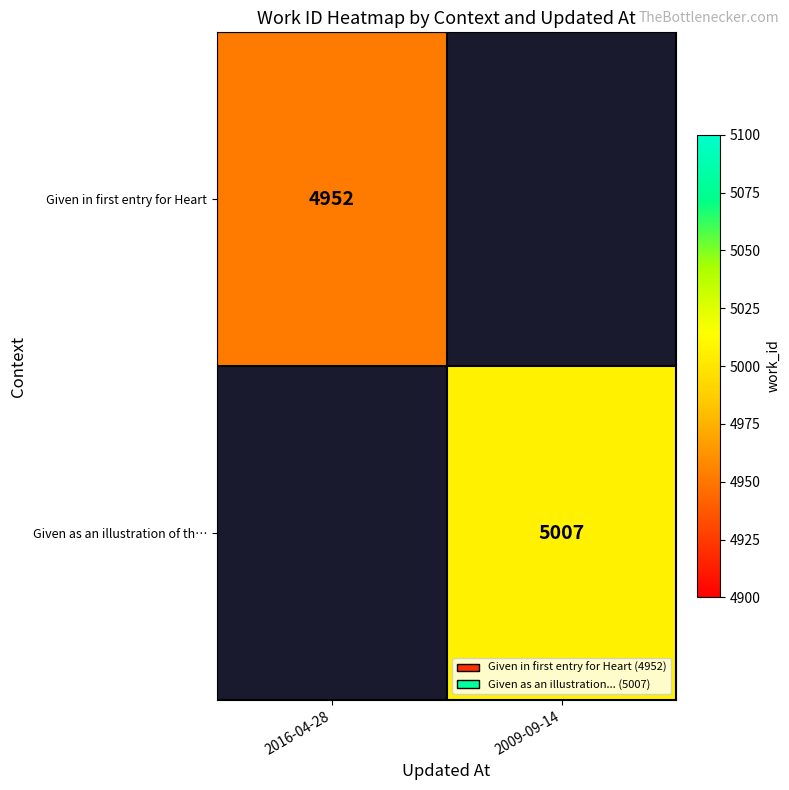

How many data points does each series have?

2